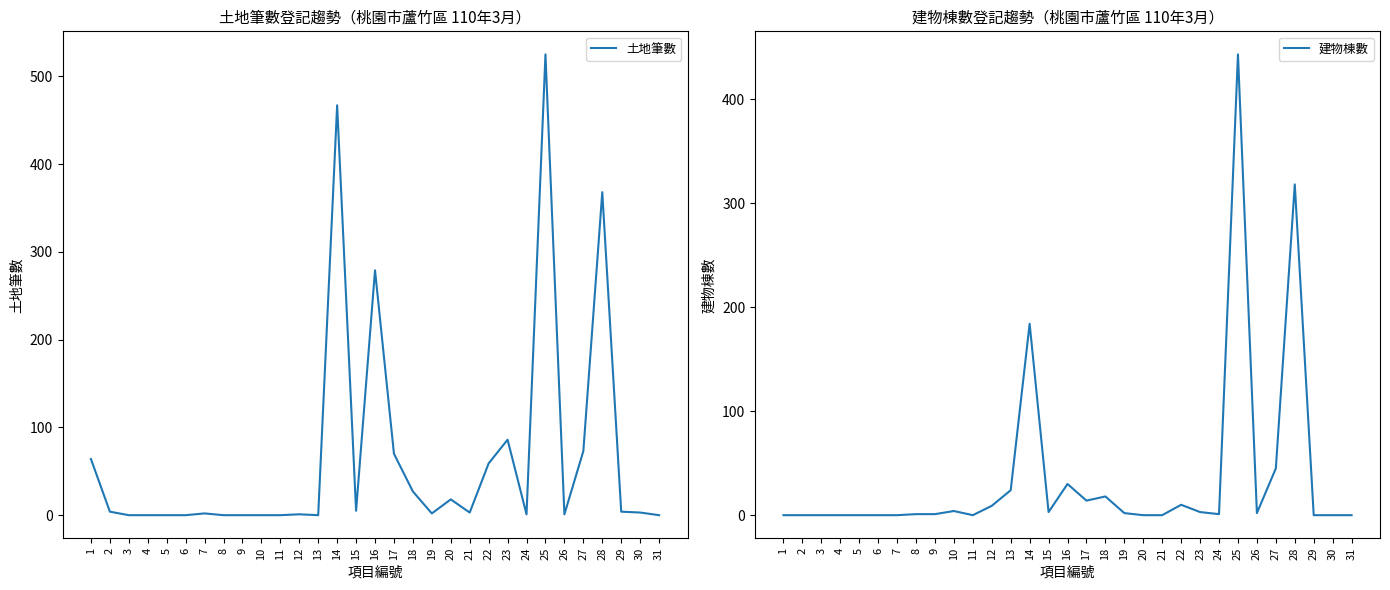

At 19, list the series in order from largest to smallest.

土地筆數, 建物棟數